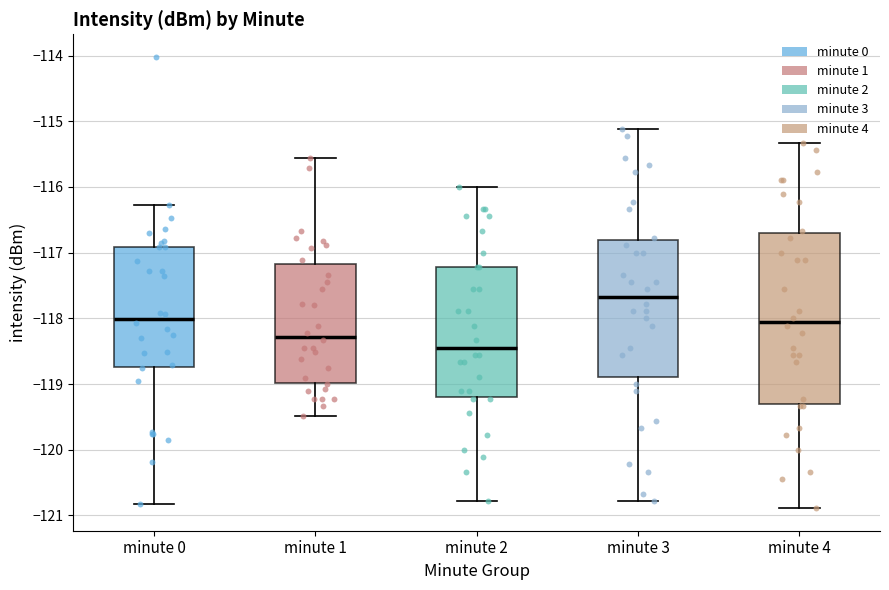

Which box has the highest median line?

minute 3